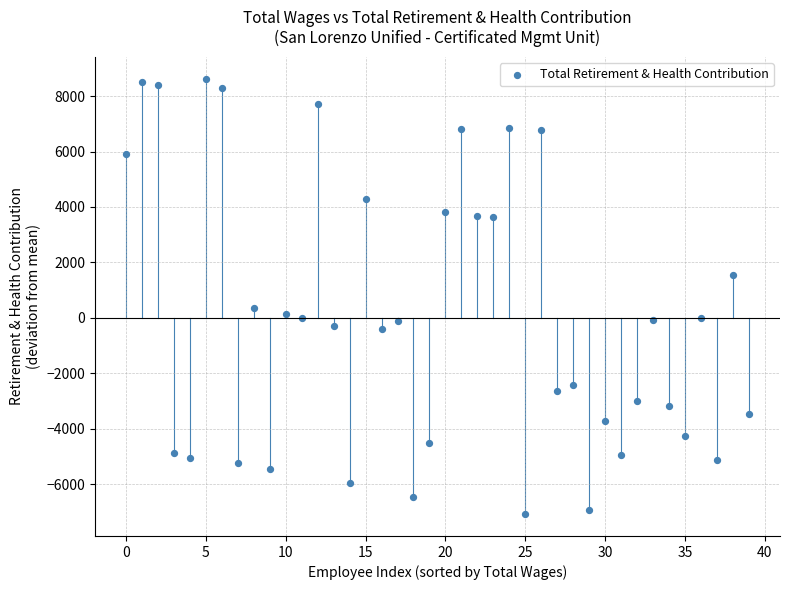

What is the range of Y values (max minus min)?

15719.0